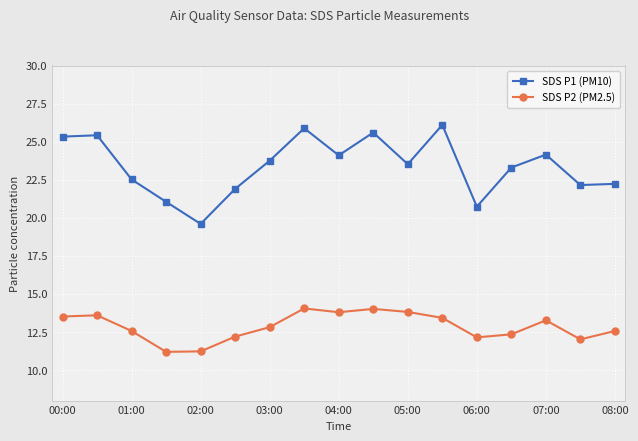

What is the minimum value for SDS P2 (PM2.5)?

11.2